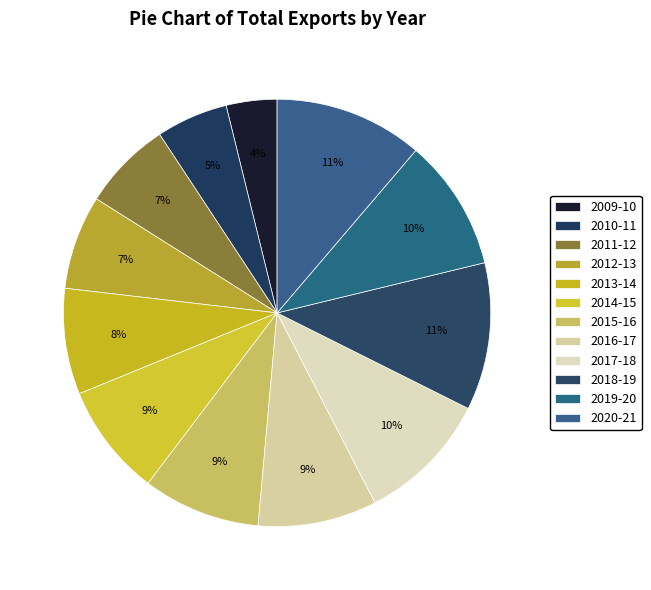

Which slice is the largest?

2020-21